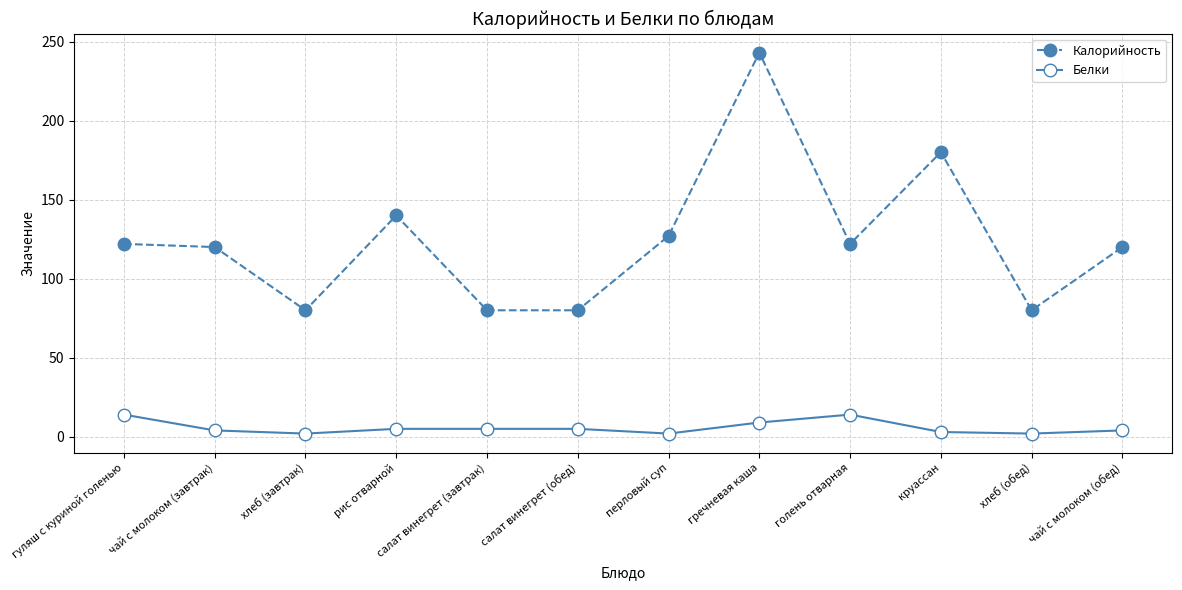

At which label does Калорийность reach its peak?

гречневая каша